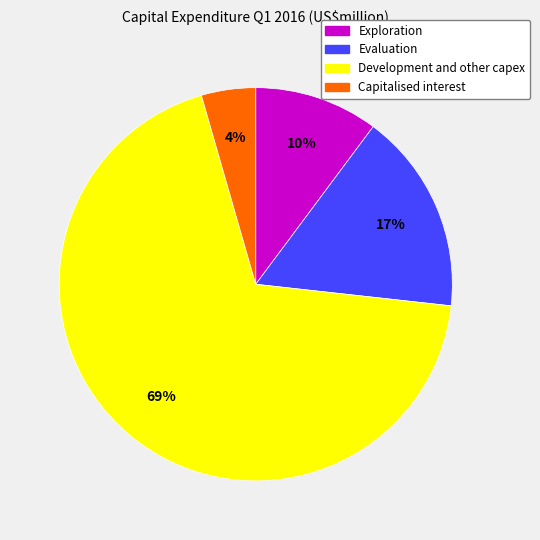

Combined, do Exploration and Development and other capex account for over 50%?

Yes